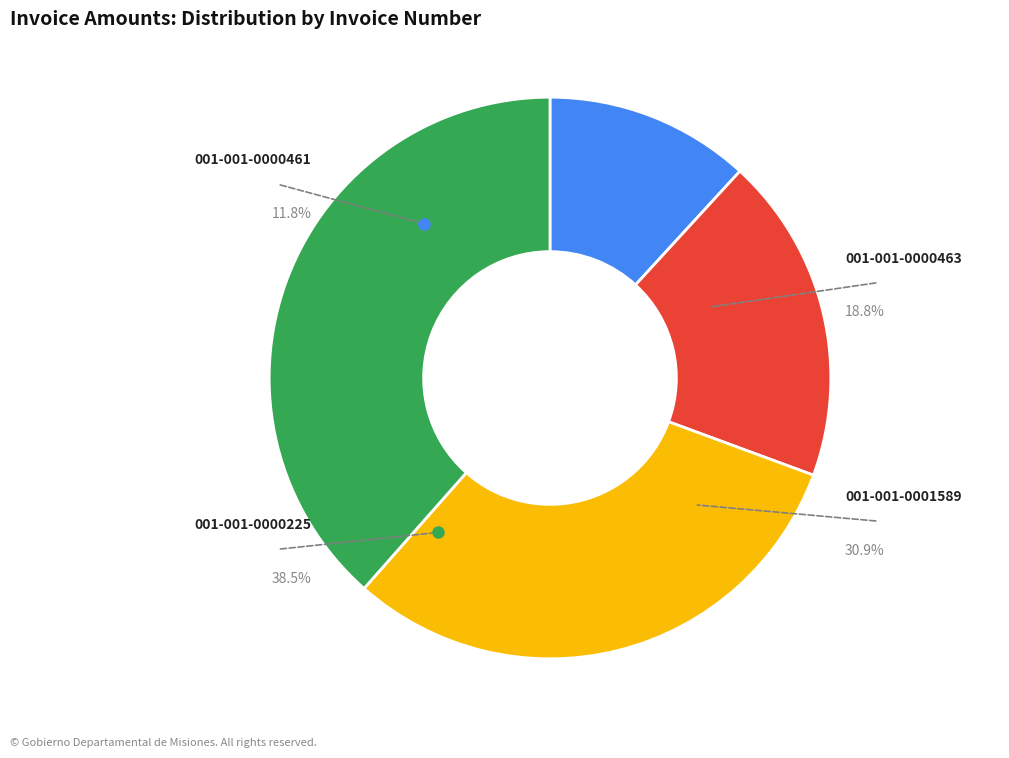

Does any single category account for the majority?

No